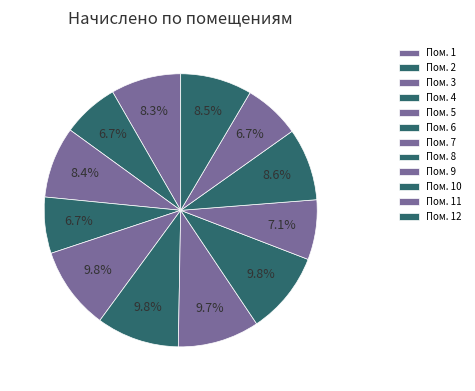

How many segments does this pie chart have?

12